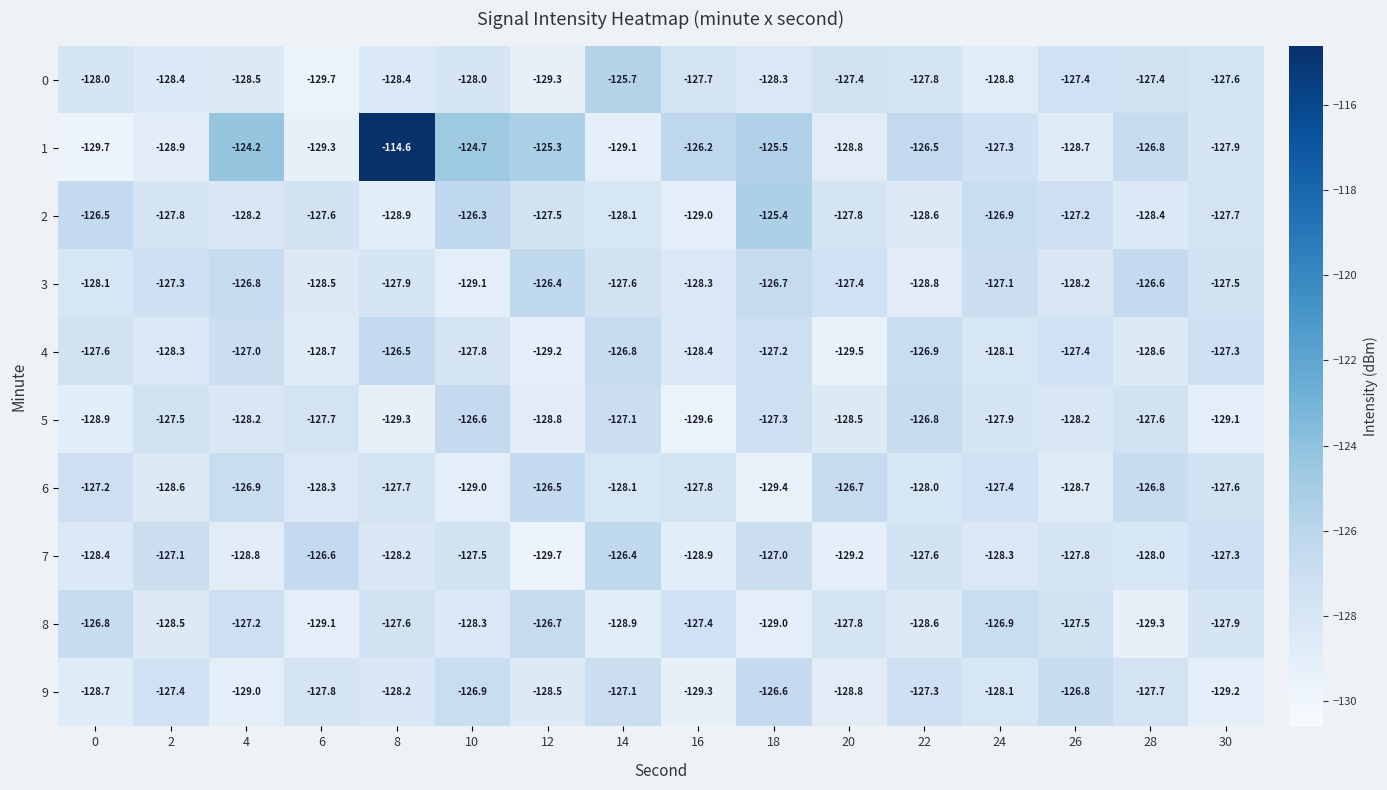

What is the total value across all series at 8?

-1267.3